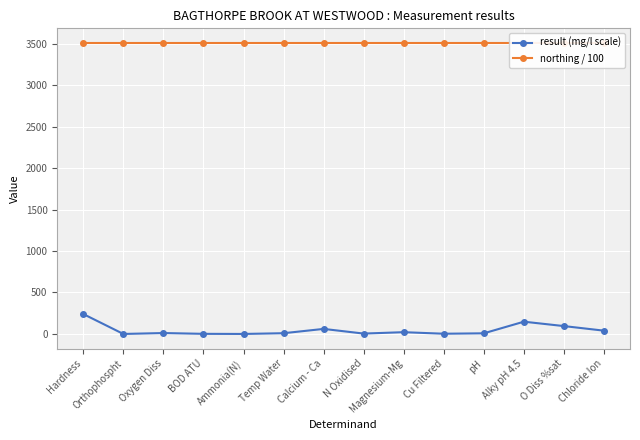

Rank the series by their maximum value, from highest to lowest.

northing / 100, result (mg/l scale)